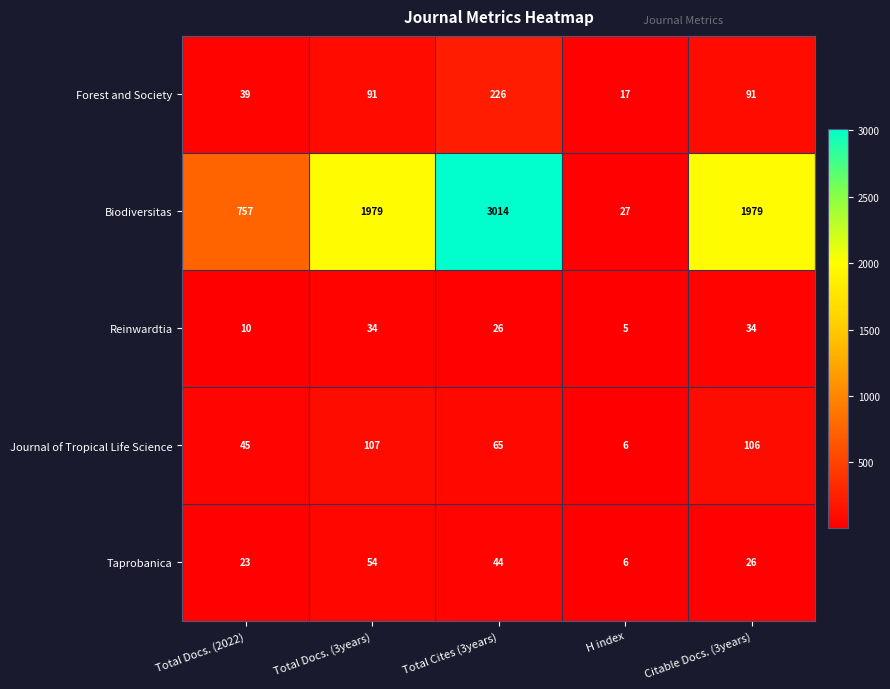

Which category has the lowest value in the Reinwardtia series?

H index